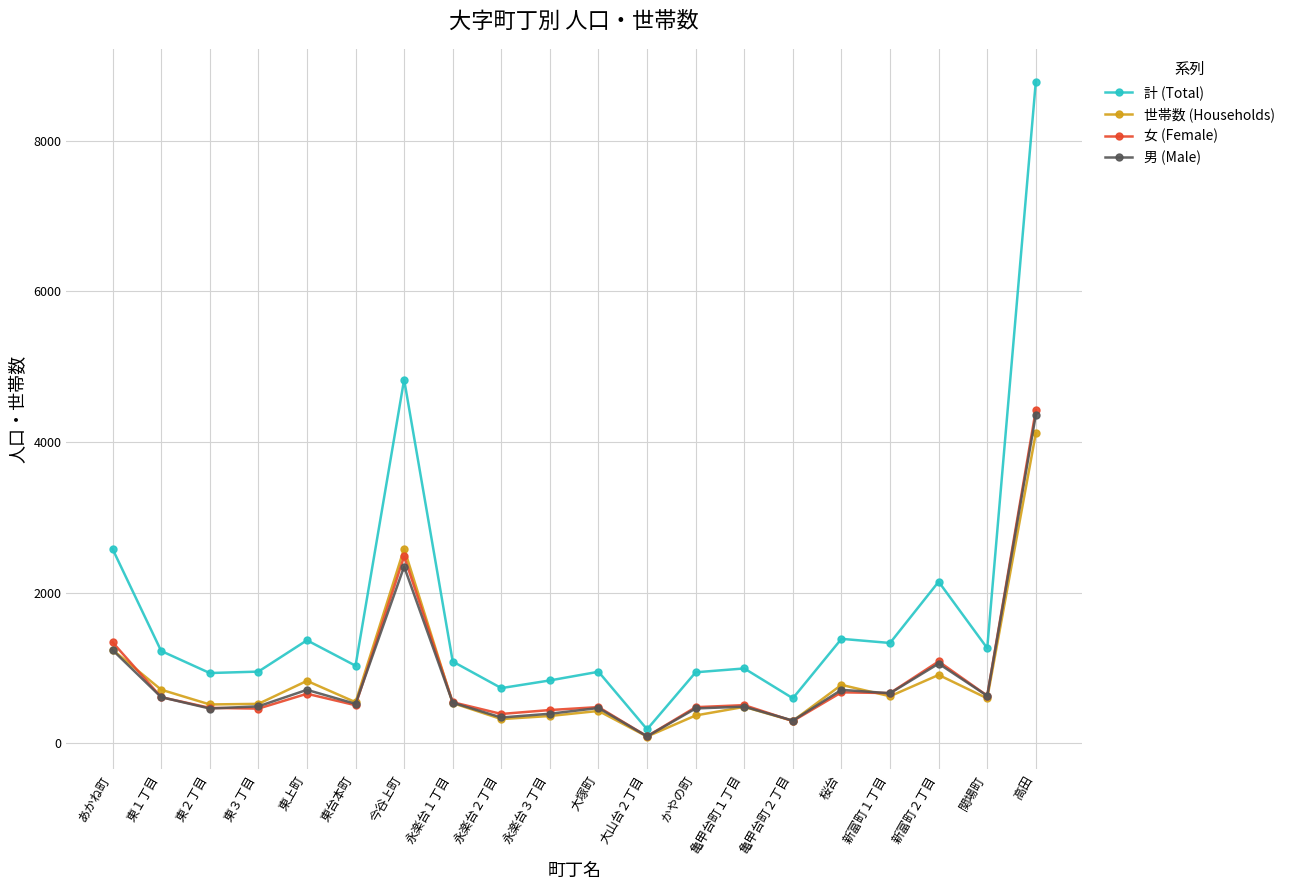

How many values in the 男 (Male) series are below 540?

10